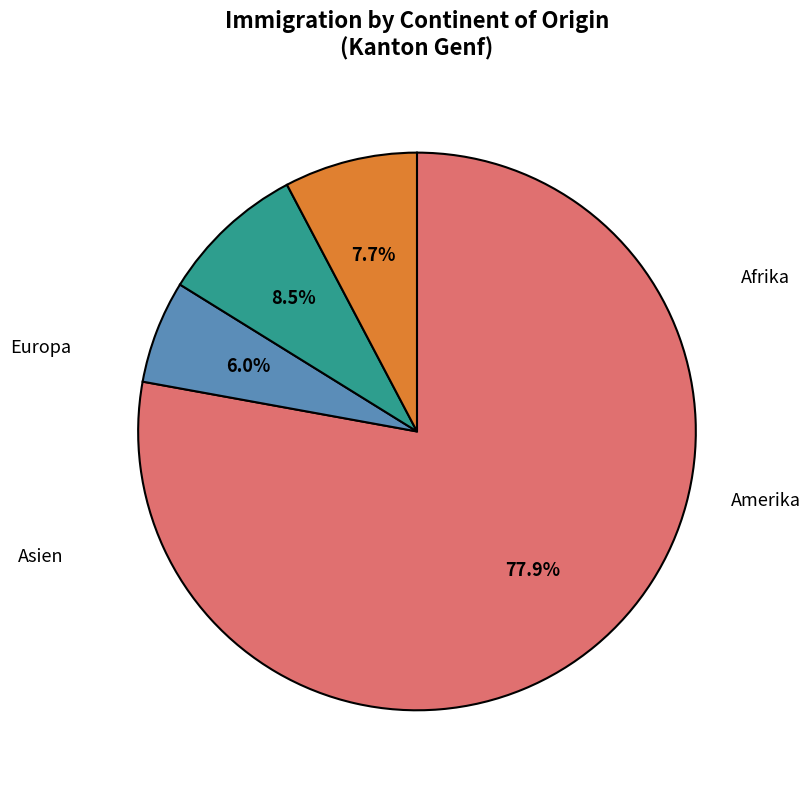

Rank the categories by value from highest to lowest.

Europa, Amerika, Asien, Afrika